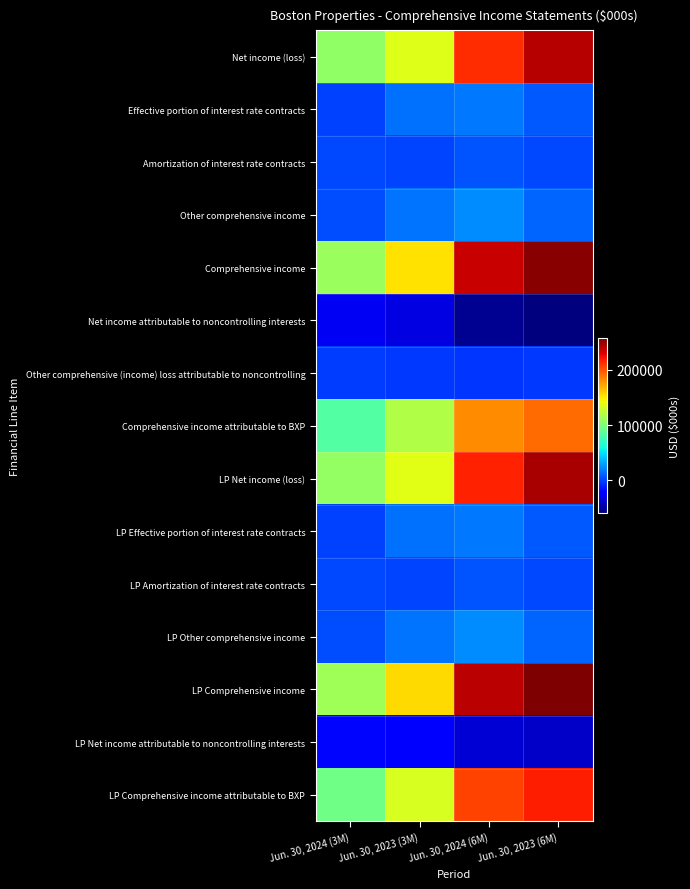

Which series has the widest spread of values?

LP Comprehensive income